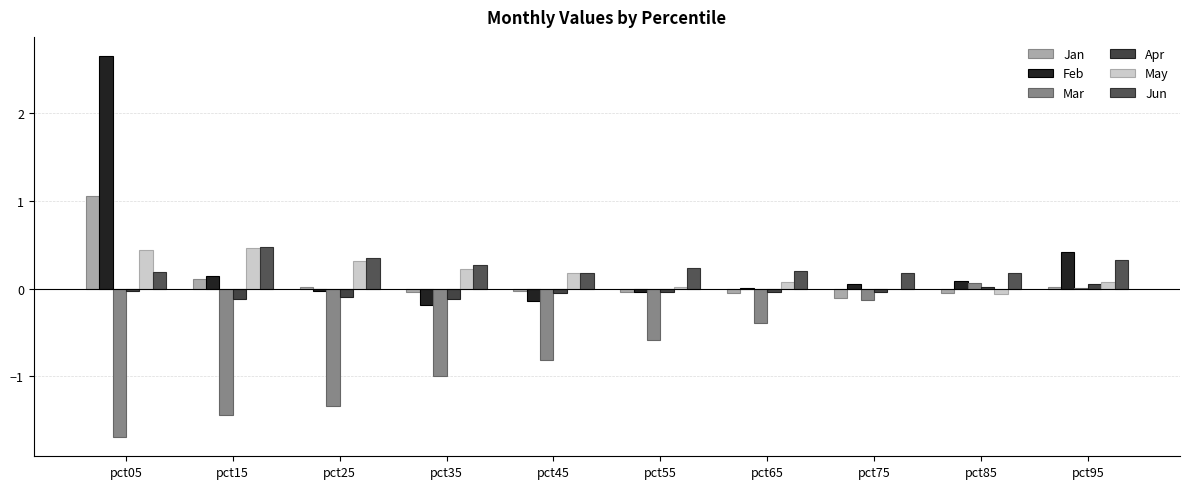

What are all the series names shown in the legend?

Jan, Feb, Mar, Apr, May, Jun